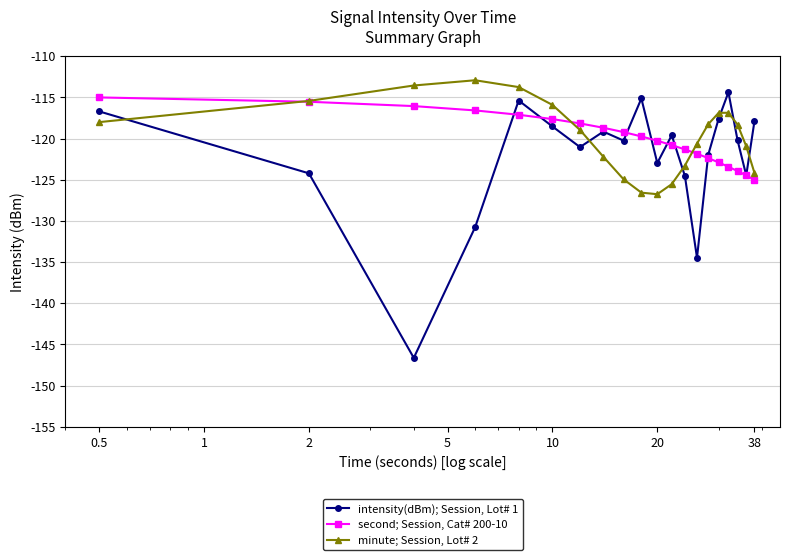

What is the minimum value for intensity(dBm); Session, Lot# 1?

-146.6